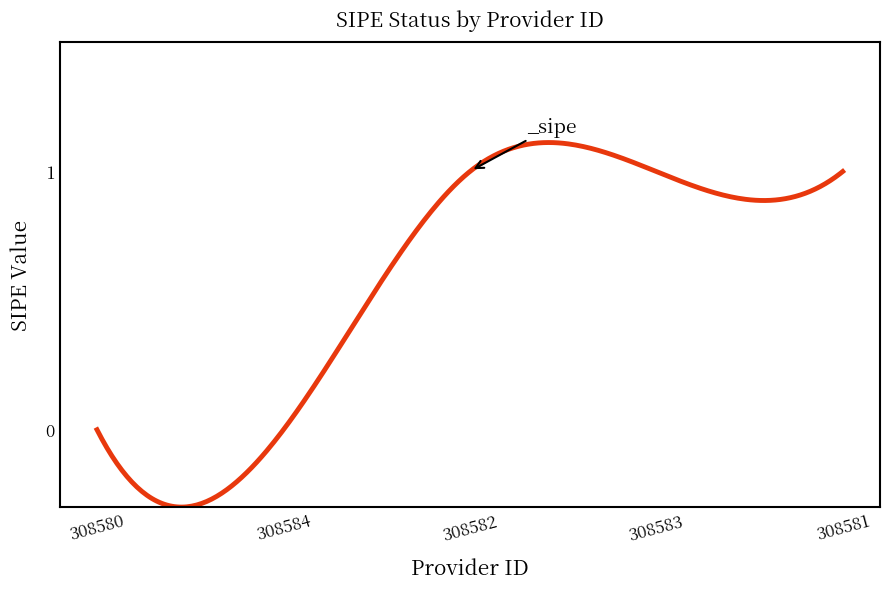

What is the difference between the maximum and minimum values?

1.4